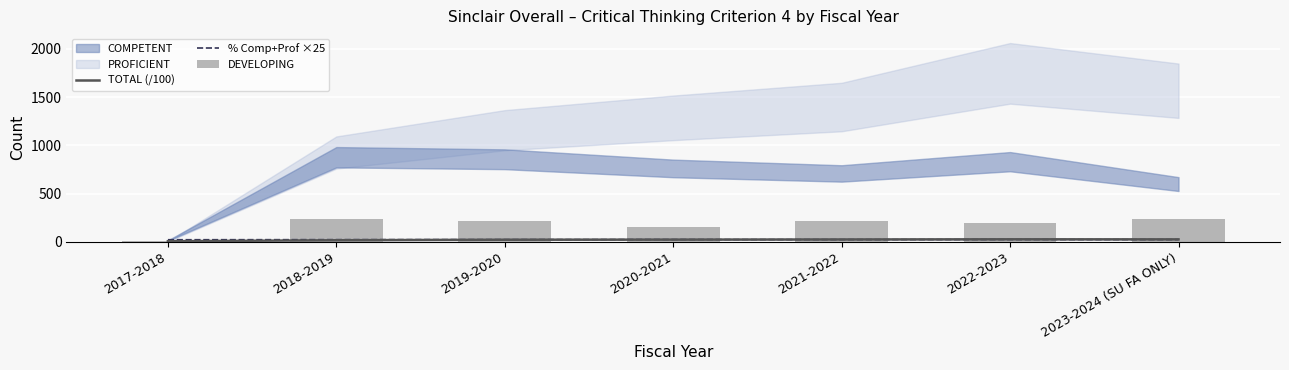

Is it true that % Comp+Prof ×25 equals 23.3 at 2022-2023?

True